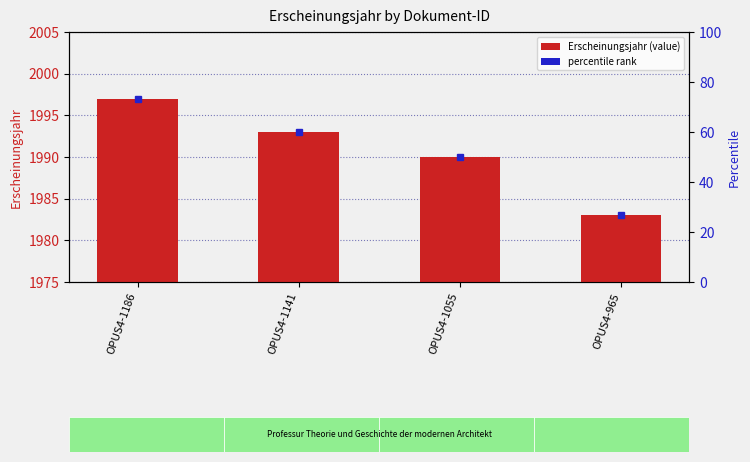

What is the maximum value shown in the chart?

1997